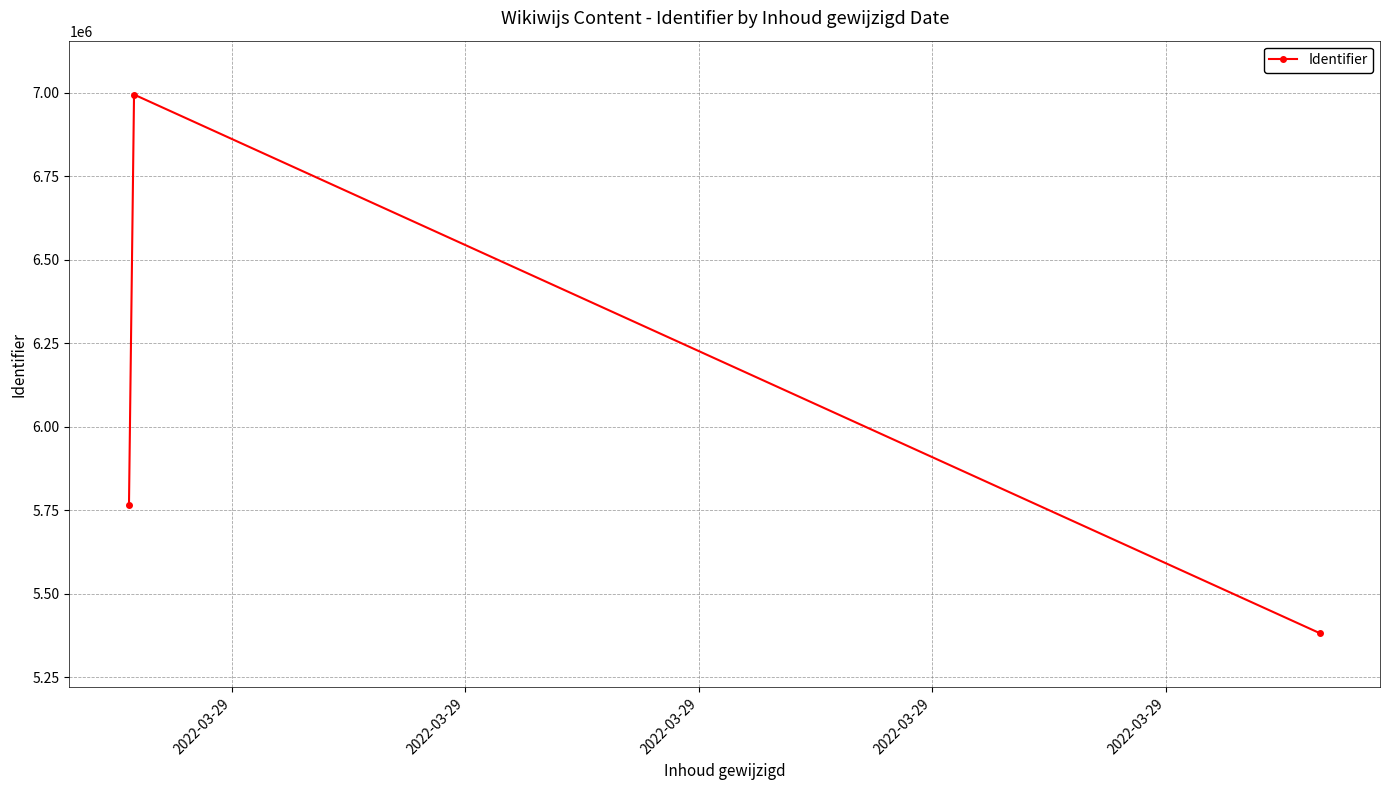

What is the maximum value shown in the chart?

6994580